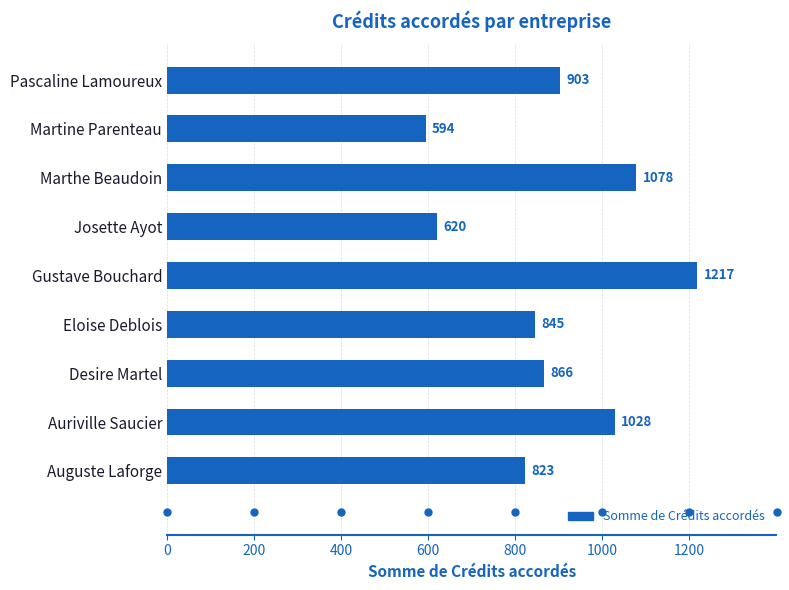

At which label is the value closest to 905?

Pascaline Lamoureux